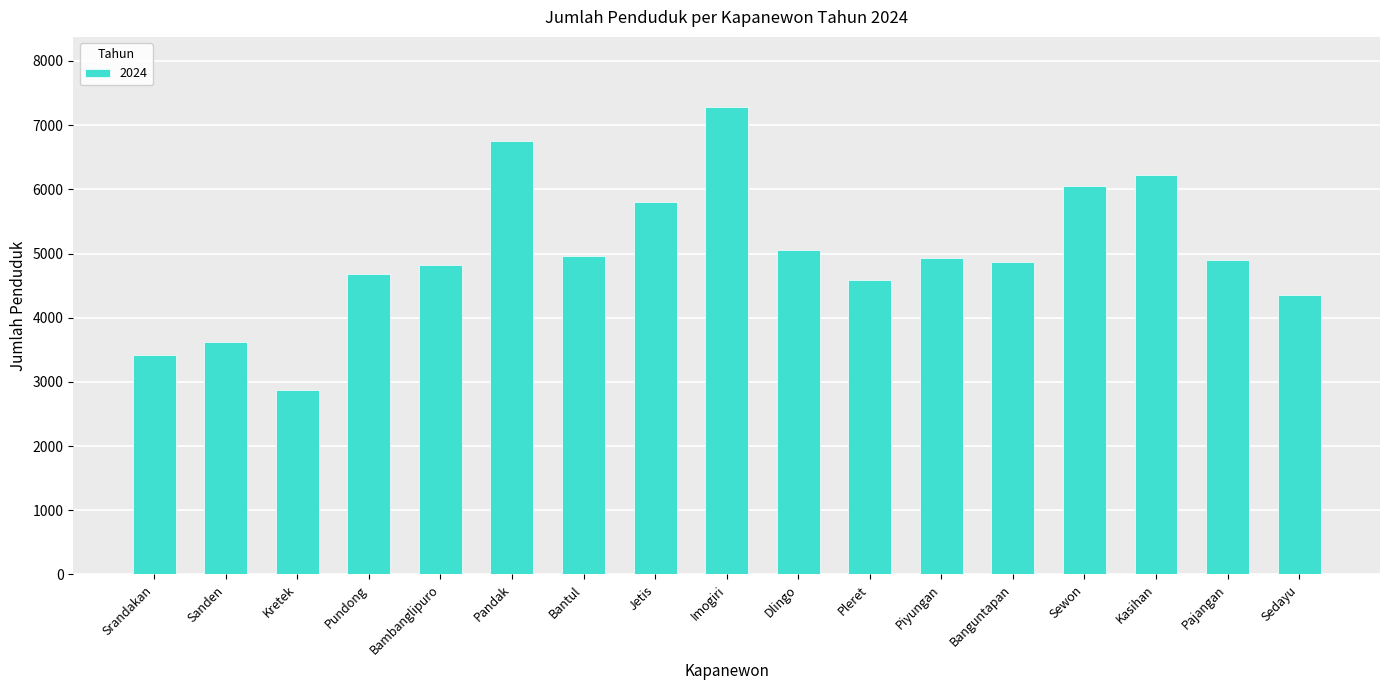

Which has a higher value, Piyungan or Jetis?

Jetis